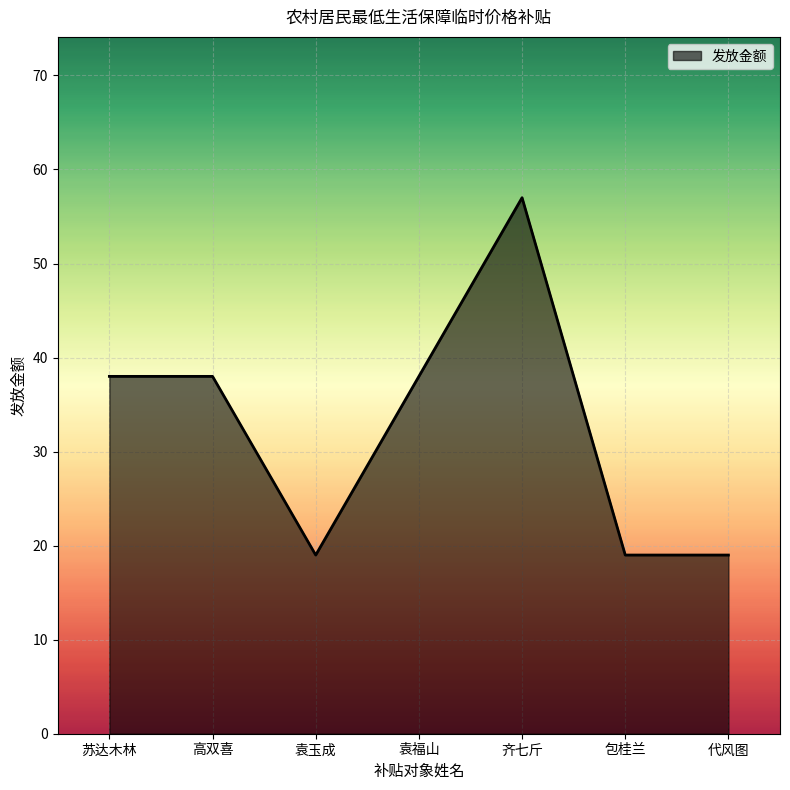

What position from the left is 苏达木林?

1